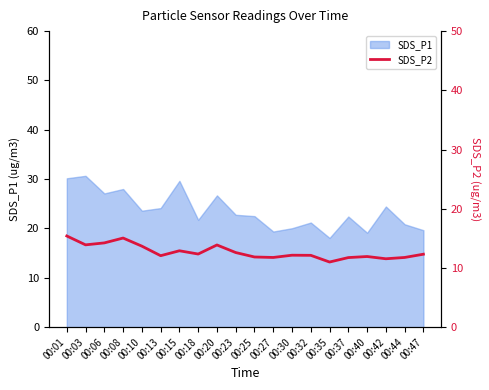

The SDS_P1 series shows 11.5 at 00:27. True or false?

False